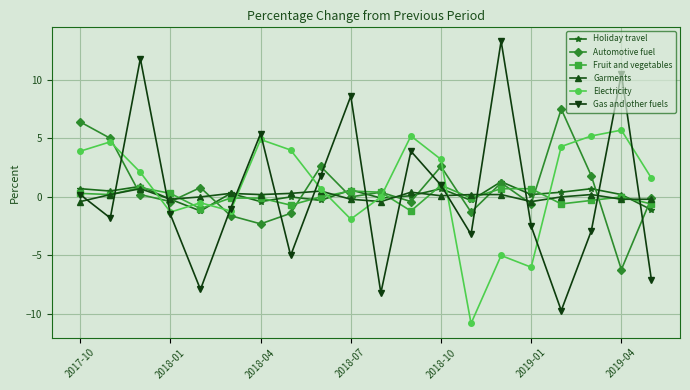

True or false: Automotive fuel and Gas and other fuels intersect in this chart.

True